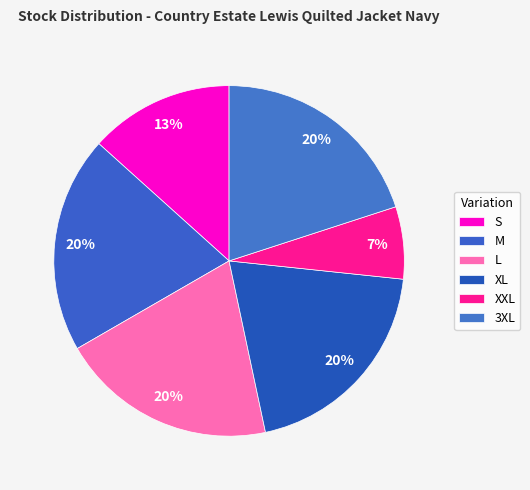

What is the largest slice in the pie chart?

M